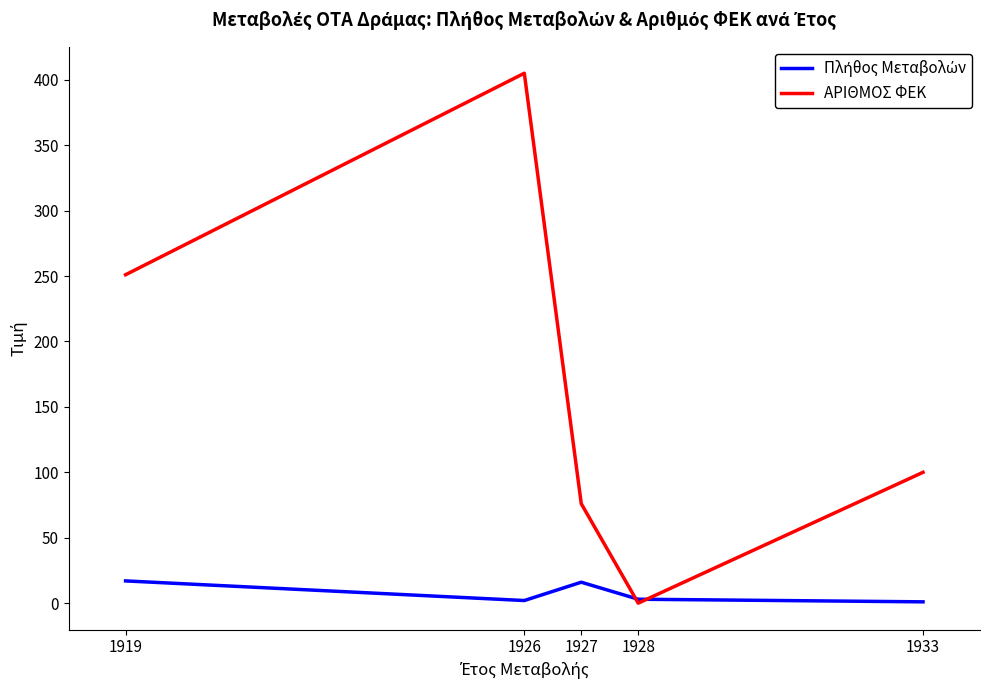

What is the difference between the second highest and second lowest values in the ΑΡΙΘΜΟΣ ΦΕΚ series?

175